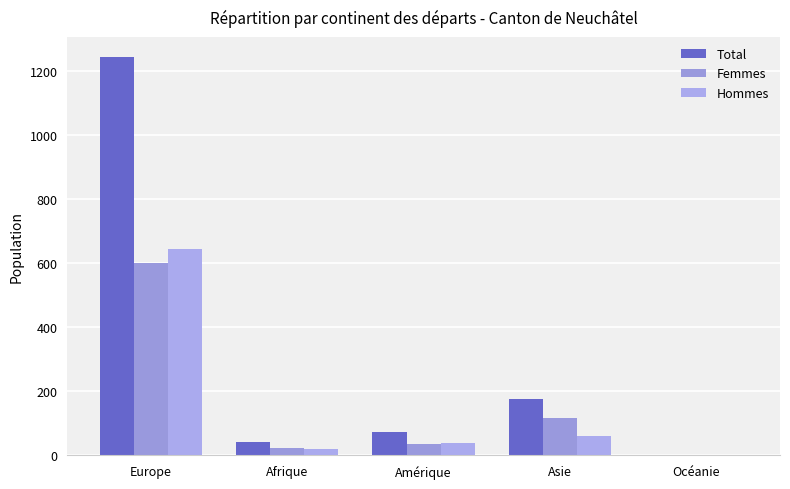

What are all the series names shown in the legend?

Total, Femmes, Hommes